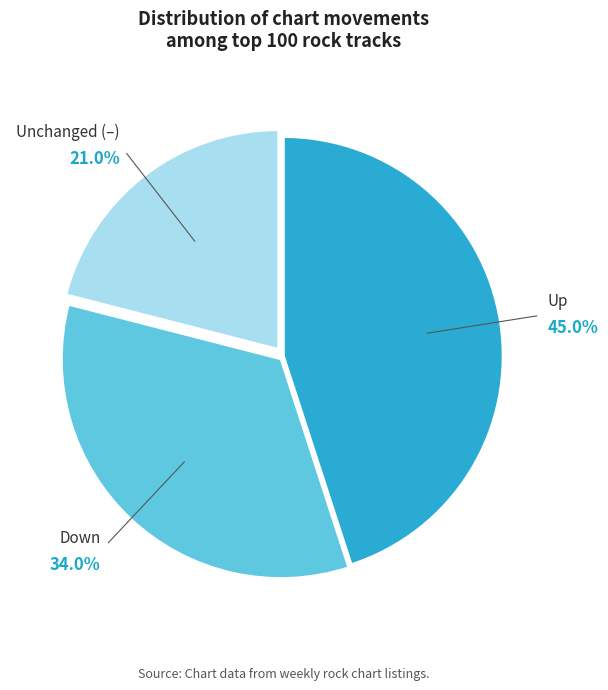

Does Down account for over 50% of the chart?

No